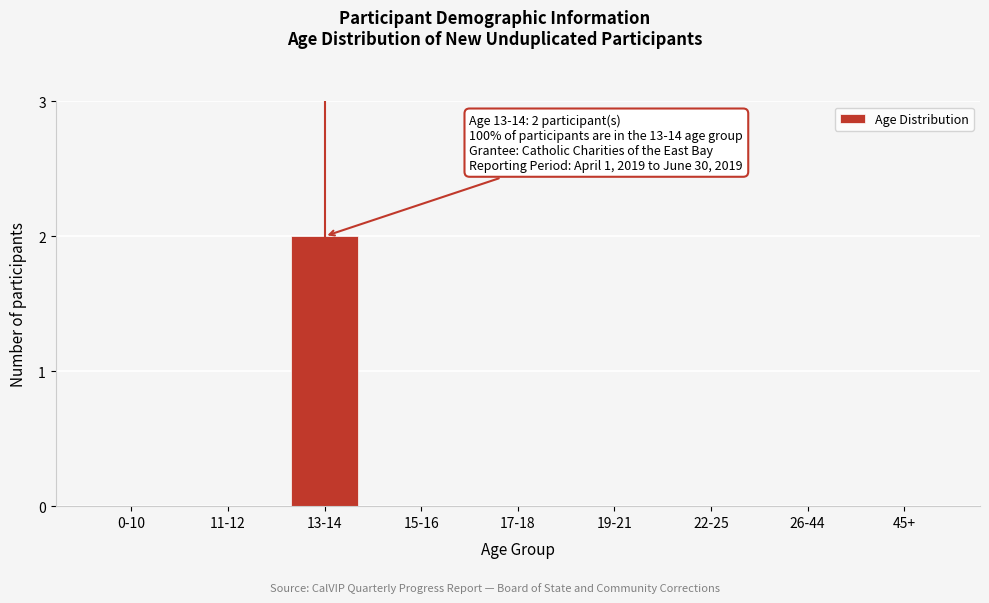

Reading left to right, what are all the values shown in this chart?

0-10=0	11-12=0	13-14=2	15-16=0	17-18=0	19-21=0	22-25=0	26-44=0	45+=0